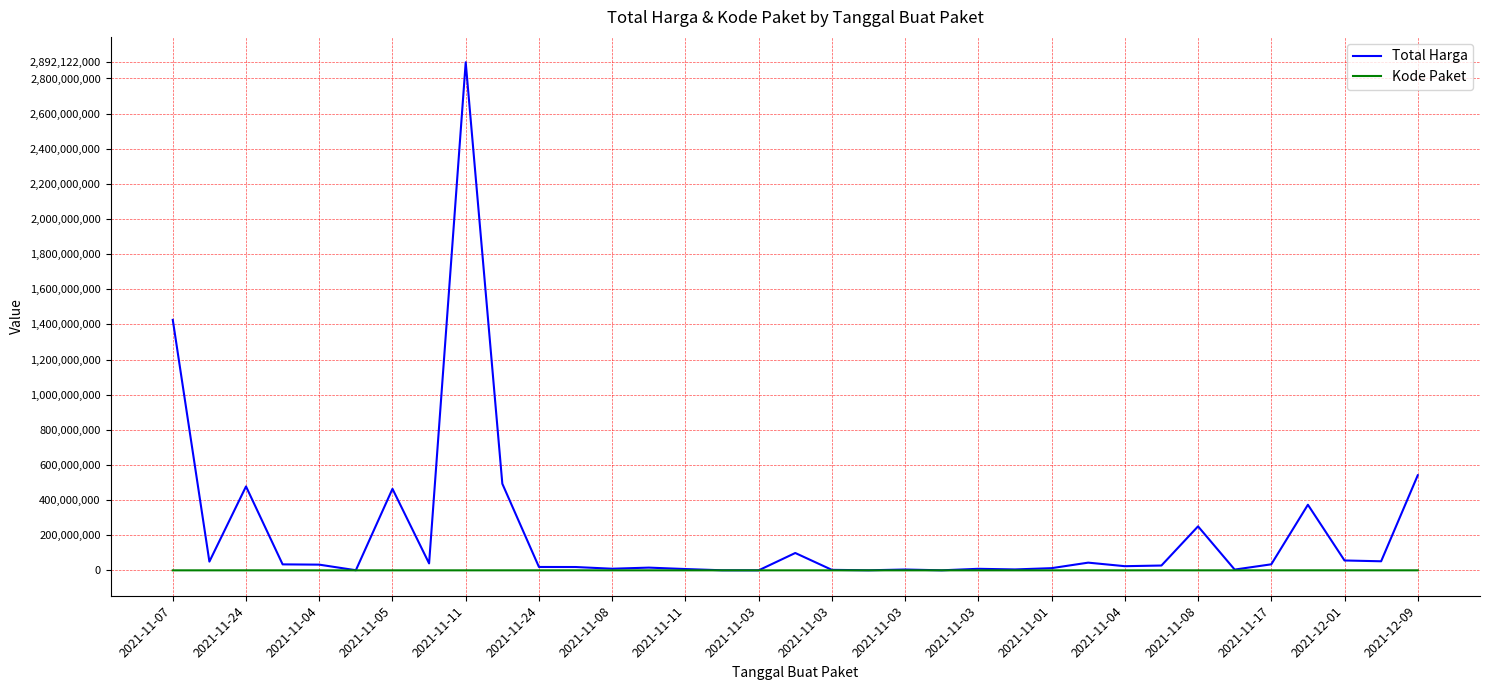

Which series has the largest range (max minus min)?

Total Harga